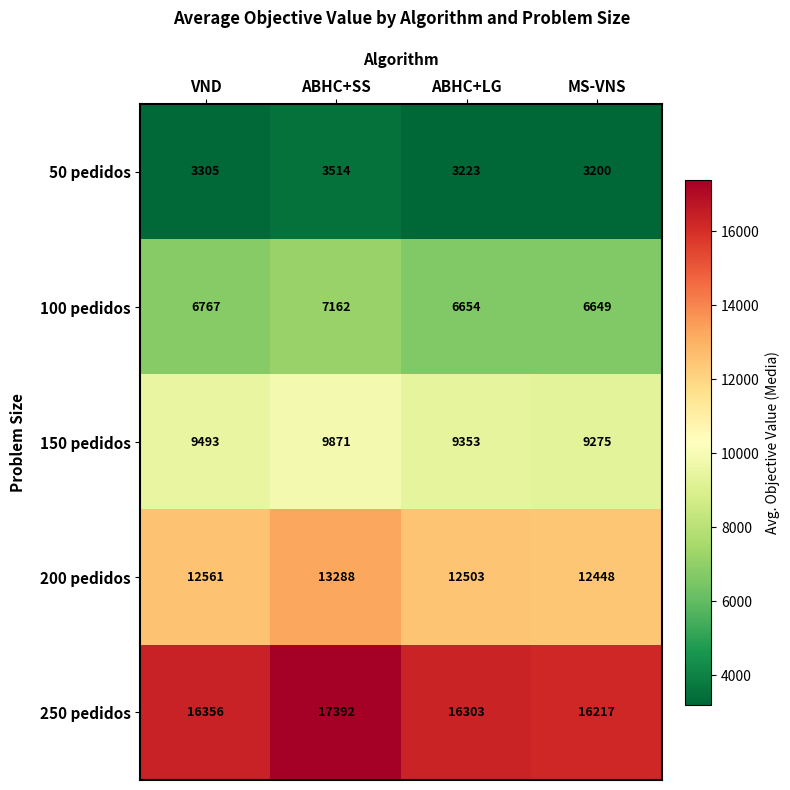

What is the average value of the 250 pedidos series?

16567